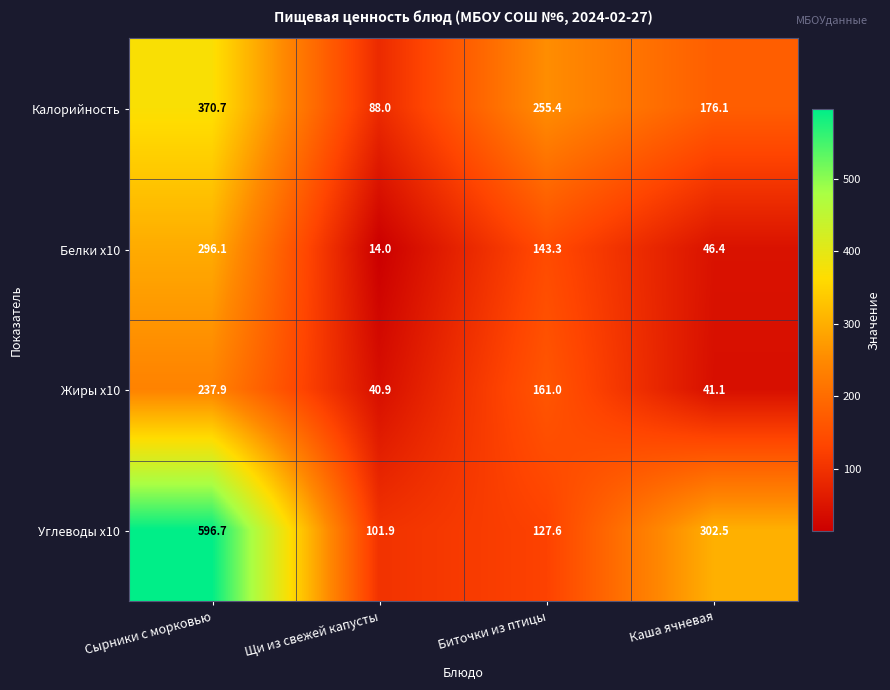

What is the sum of all Жиры x10 values?

480.9